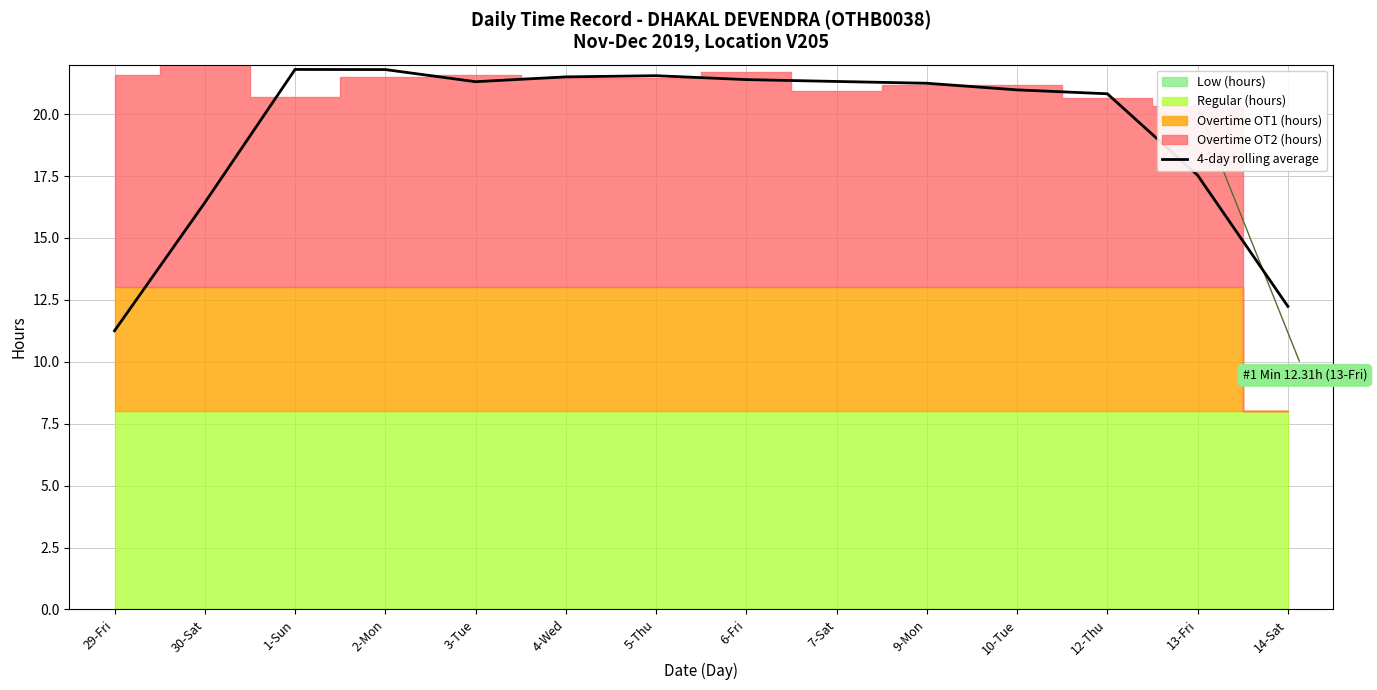

How many interior local peaks (higher than both neighbors) does the data have?

2